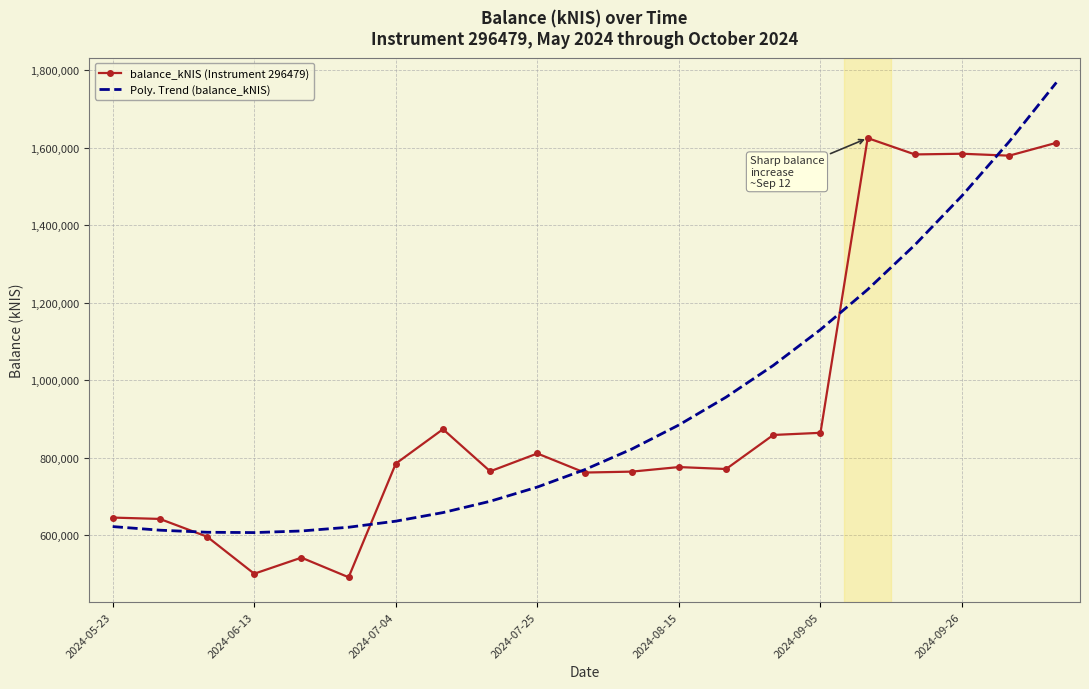

What is the minimum value shown in the chart?

491736.6